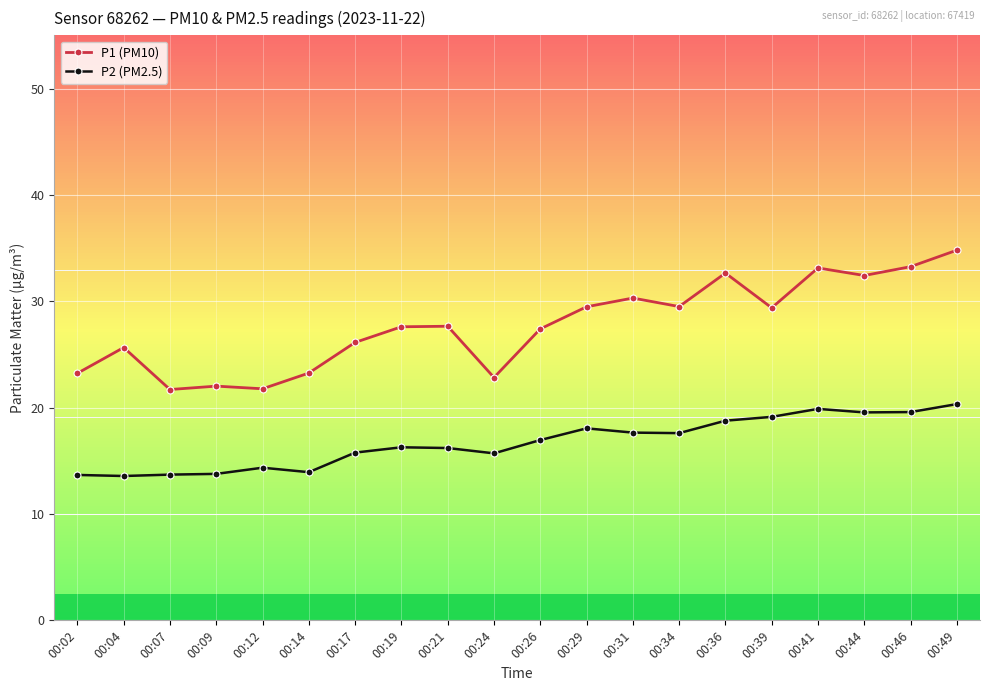

Which series changed the most between 00:02 and 00:21?

P1 (PM10)